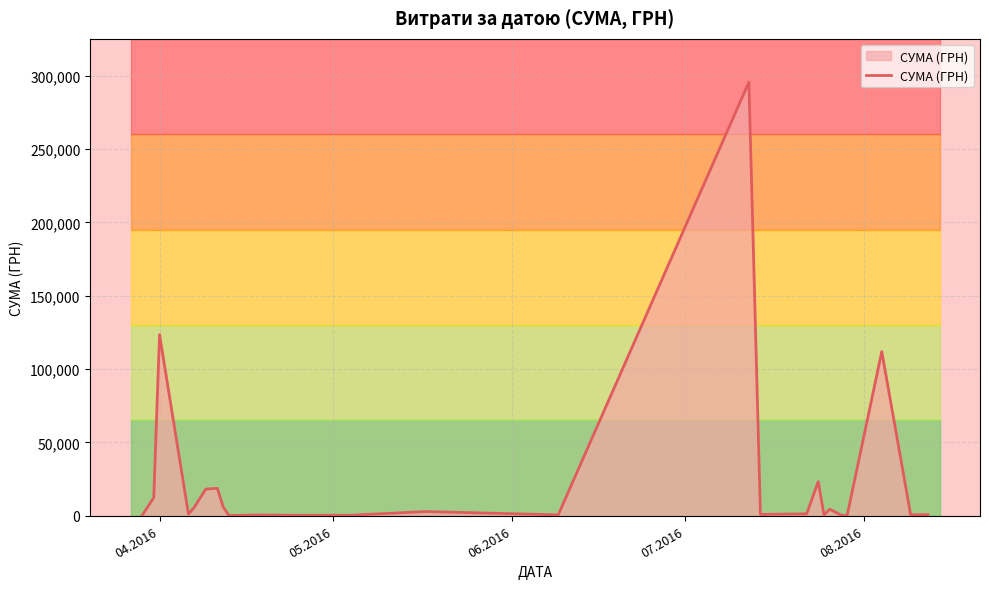

What is the difference between the maximum and minimum values?

295540.8